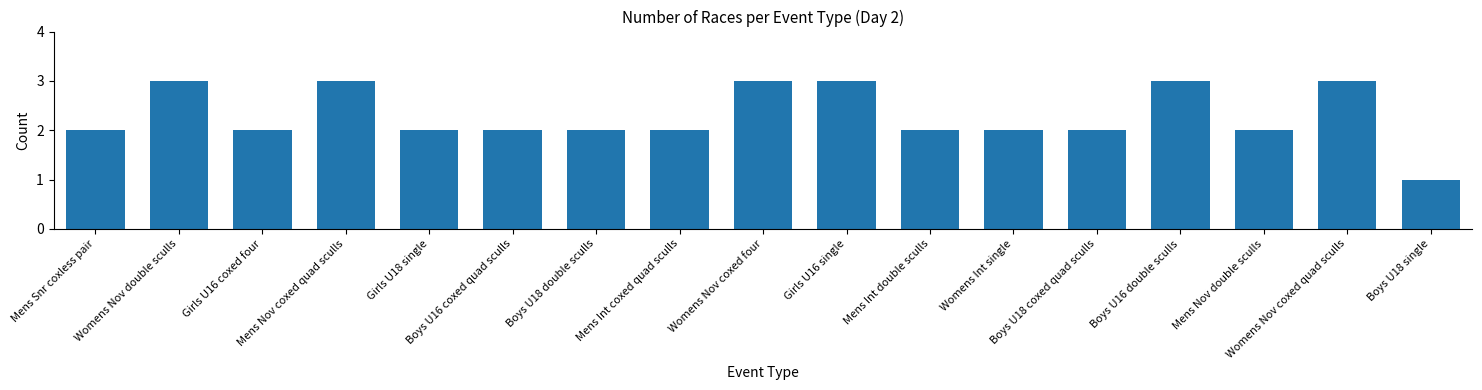

What is the difference between the values at Mens Int coxed quad sculls and Womens Nov double sculls?

1